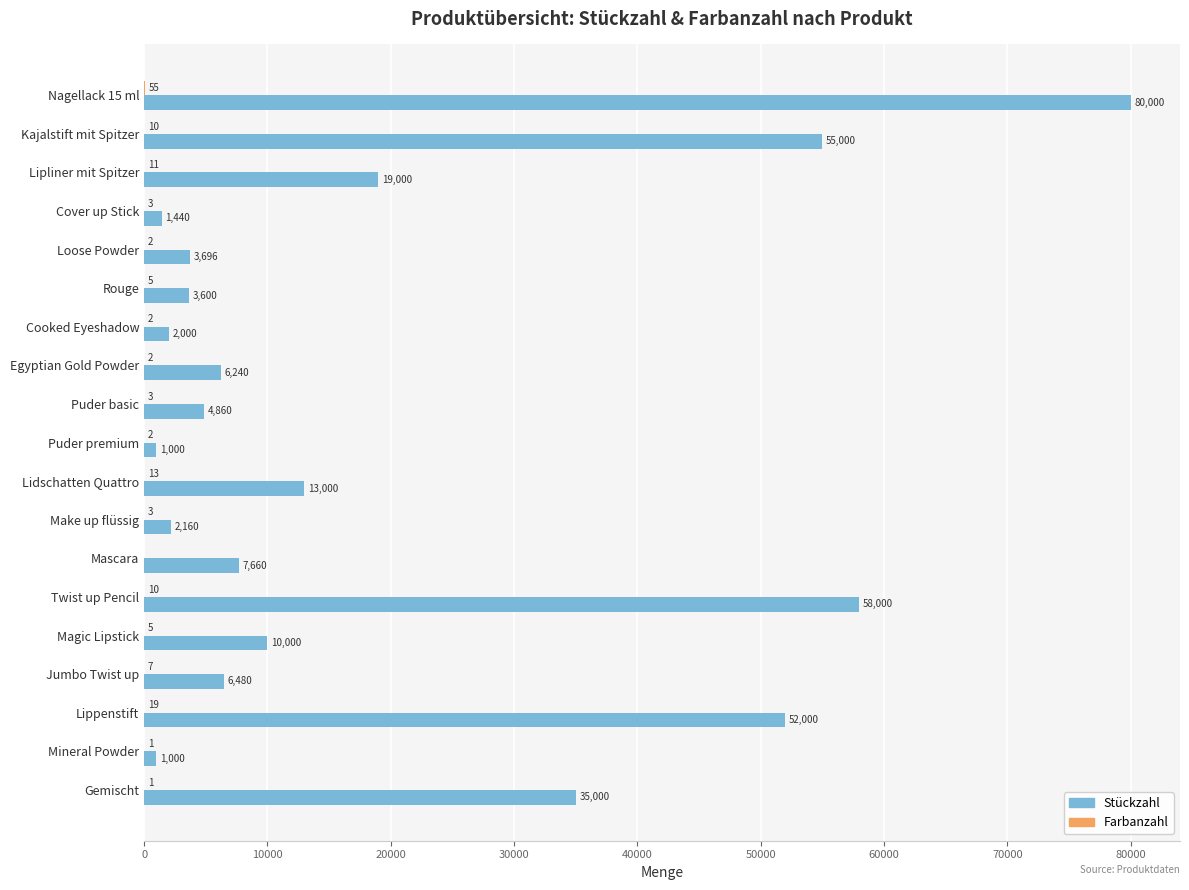

Where is Stückzahl nearest to the value 40500?

Gemischt